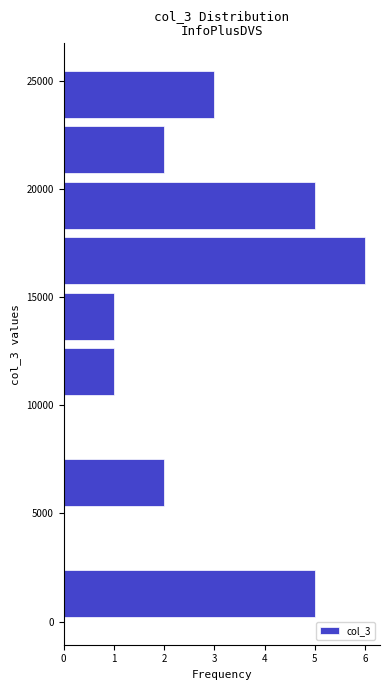

Reading bottom to top, list every bar in this chart as the range it spans on the y-axis followed by its length. Neither the bar edges nor the lengths are printed on the chart, so give them approximately, as read against the axes.

0 to 2500: 5
2500 to 5000: 0
5000 to 7500: 2
7500 to 10500: 0
10500 to 13000: 1
13000 to 15500: 1
15500 to 18000: 6
18000 to 20500: 5
20500 to 23000: 2
23000 to 25500: 3